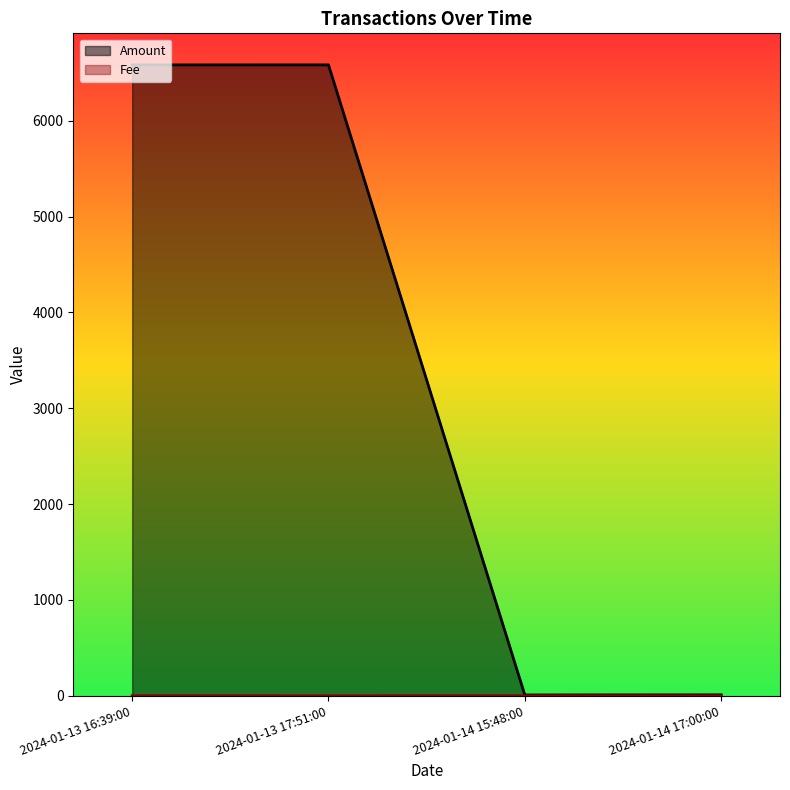

Which series has the largest total across all categories?

Amount